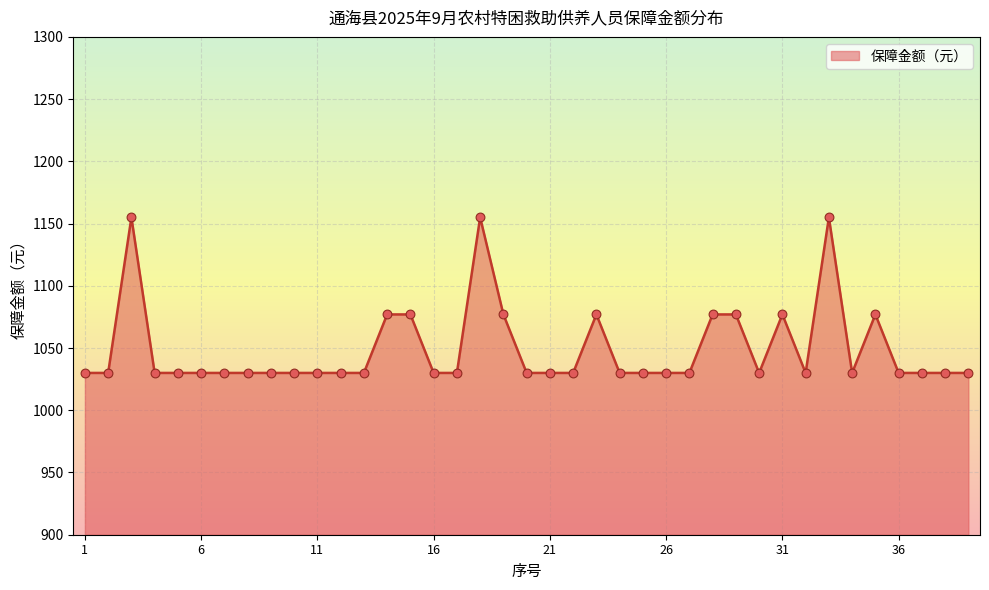

What is the greatest value displayed?

1155